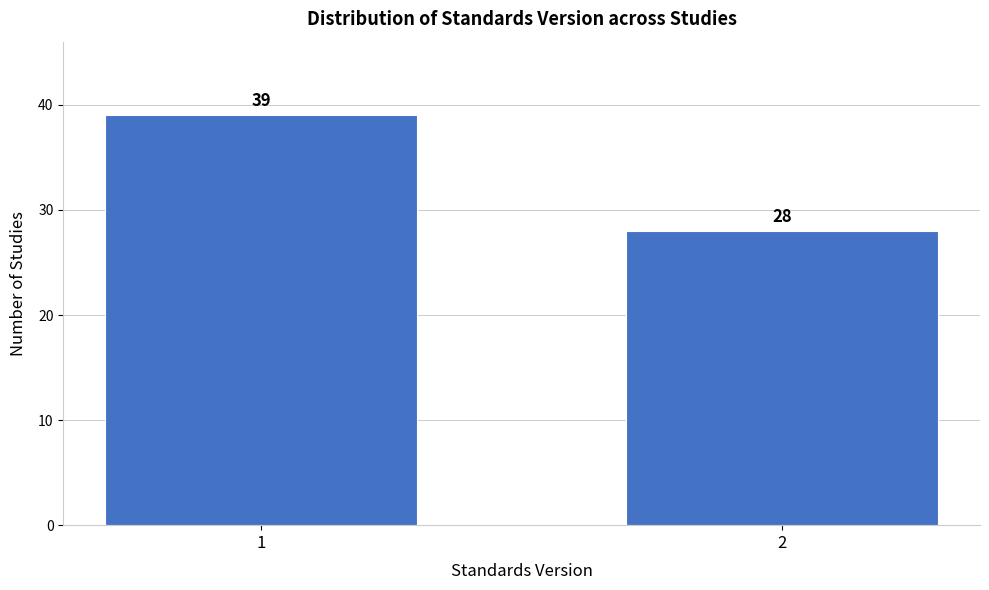

Reading left to right, list all the values displayed in this chart.

1=39	2=28